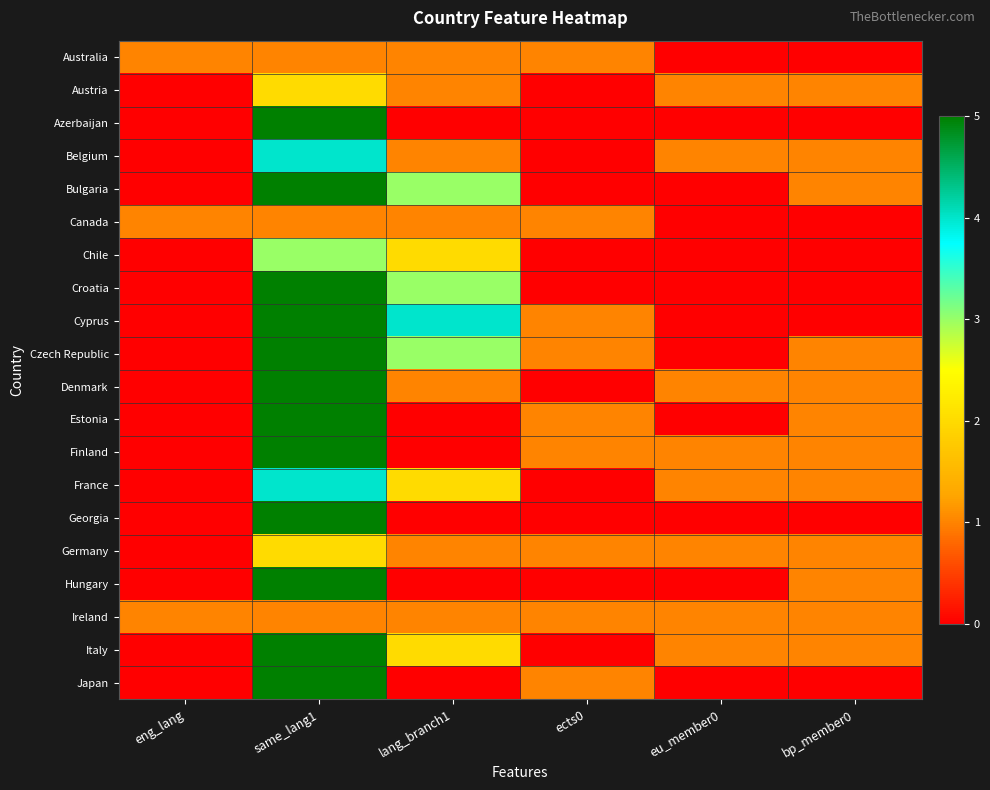

What is the spread (max minus min) of values at ects0?

1